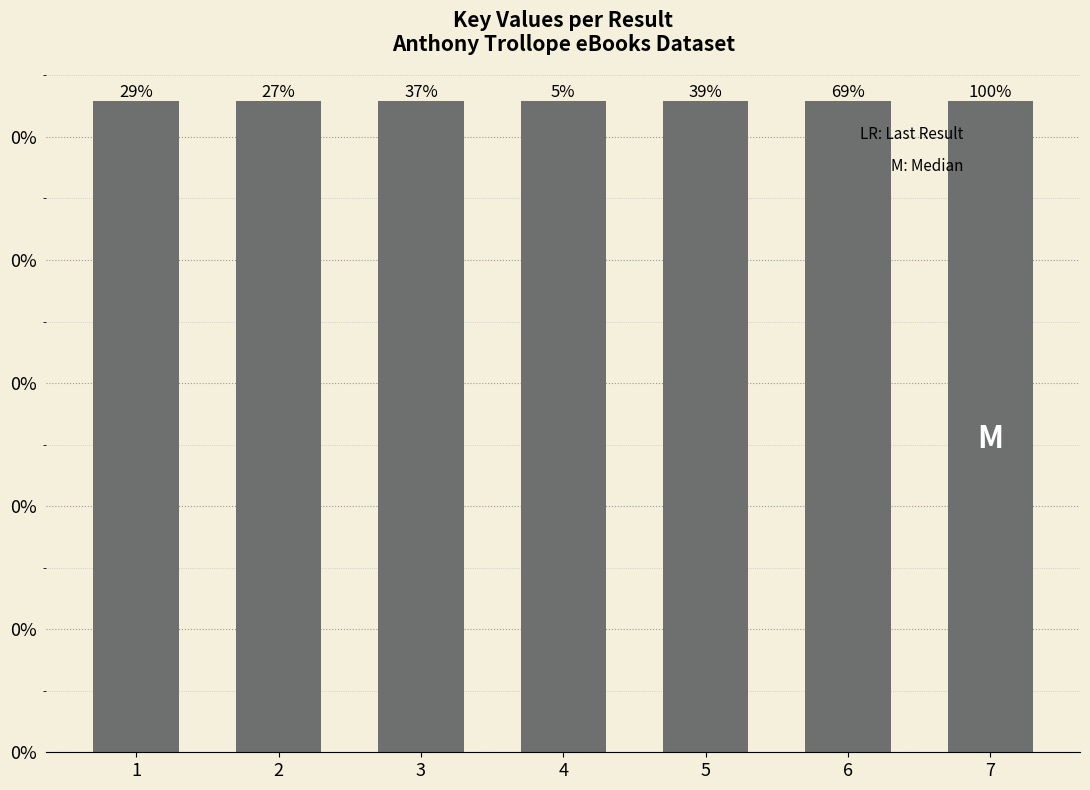

What is the maximum value shown in the chart?

2117922692